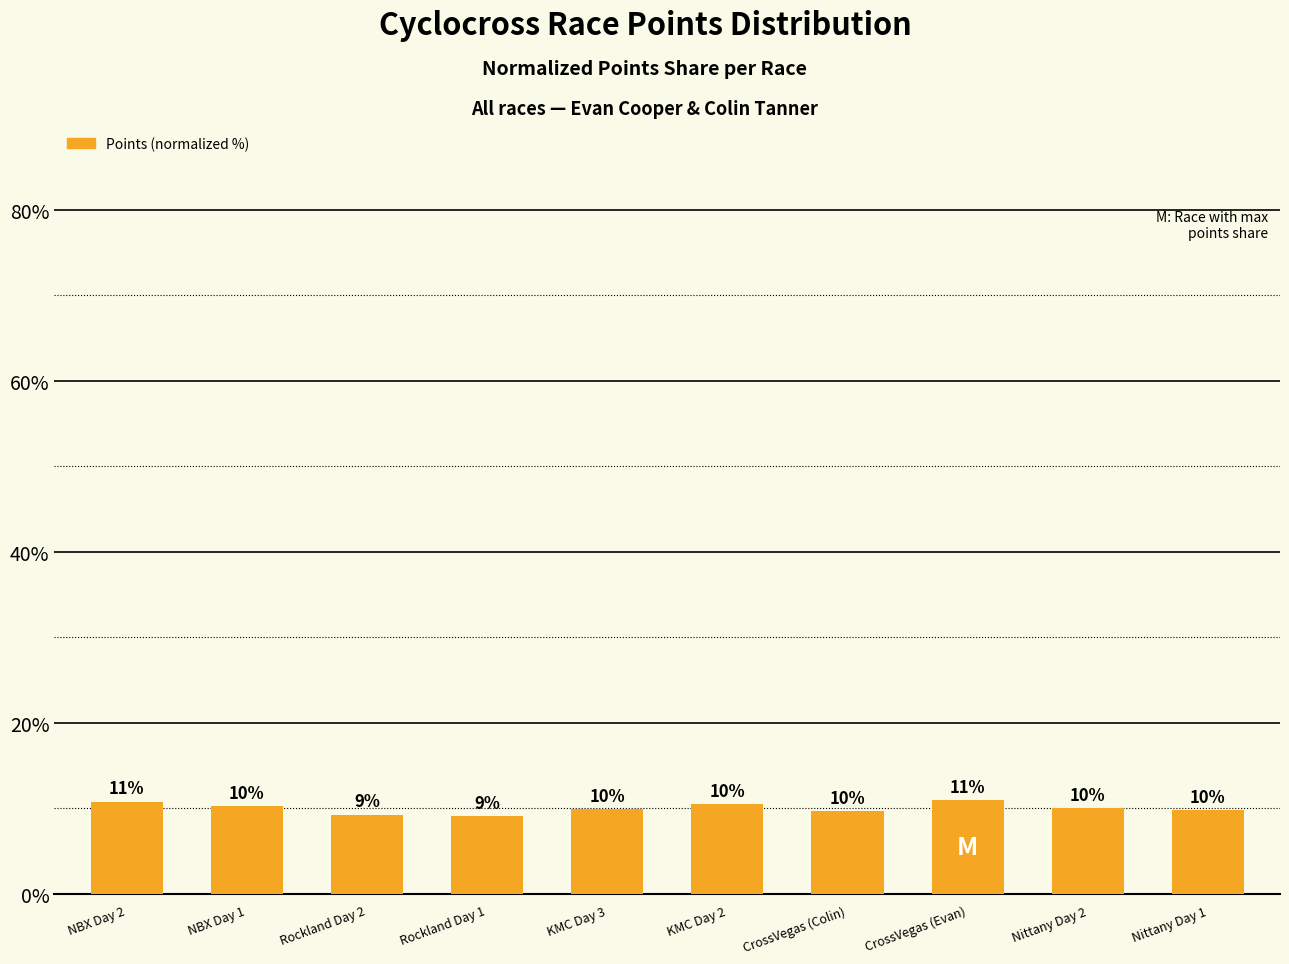

Which has a higher value, CrossVegas (Evan) or Nittany Day 2?

CrossVegas (Evan)